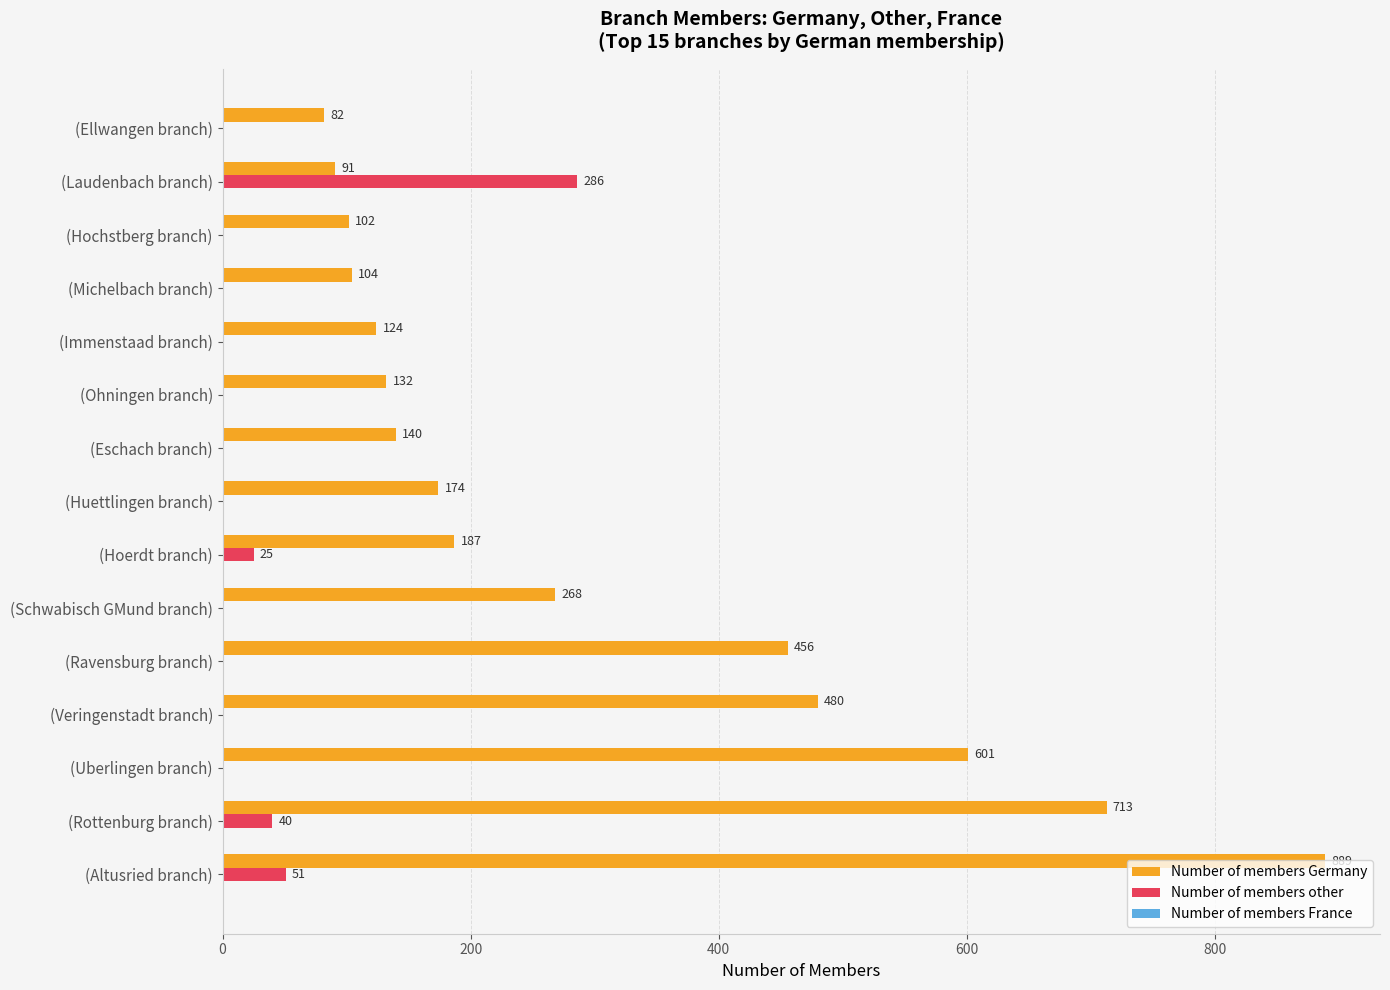

Is it true that Number of members other equals 0 at (Ohningen branch)?

True